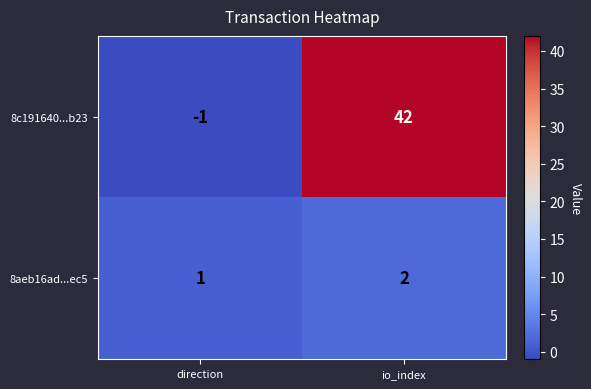

What is the total value across all series at io_index?

44